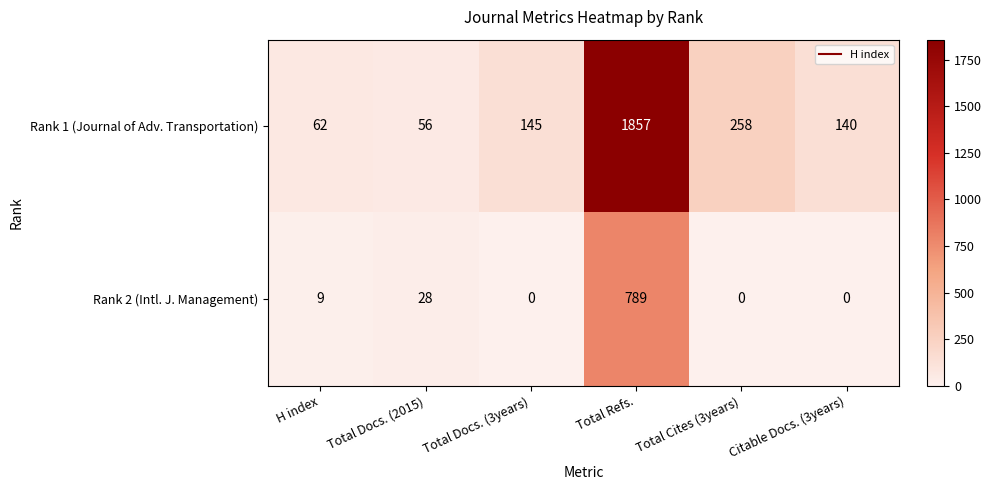

Where is Rank 1 (Journal of Adv. Transportation) nearest to the value 956?

Total Cites (3years)